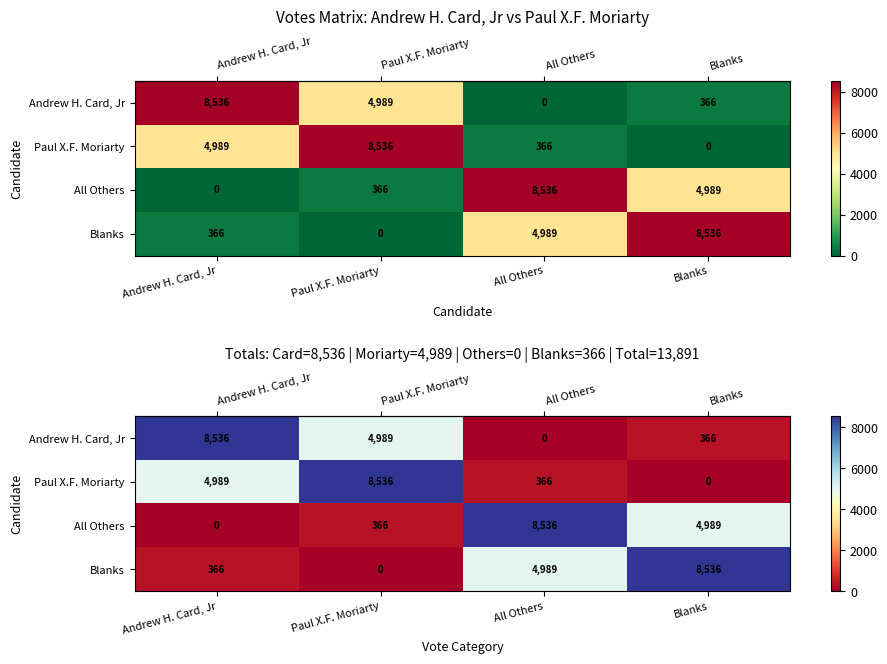

At how many categories does at least one series exceed 288?

4